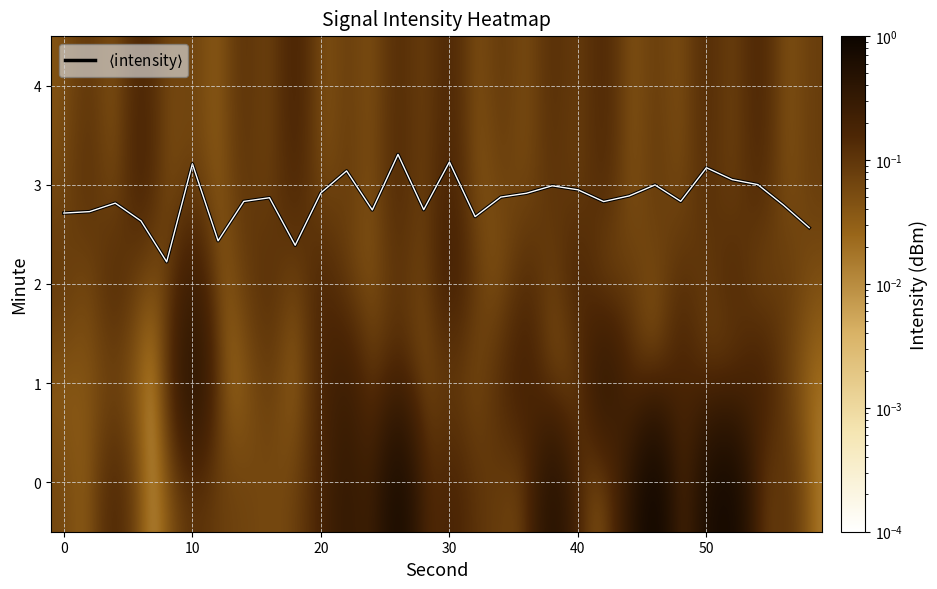

Which series has the largest total across all categories?

$\langle$intensity$\rangle$